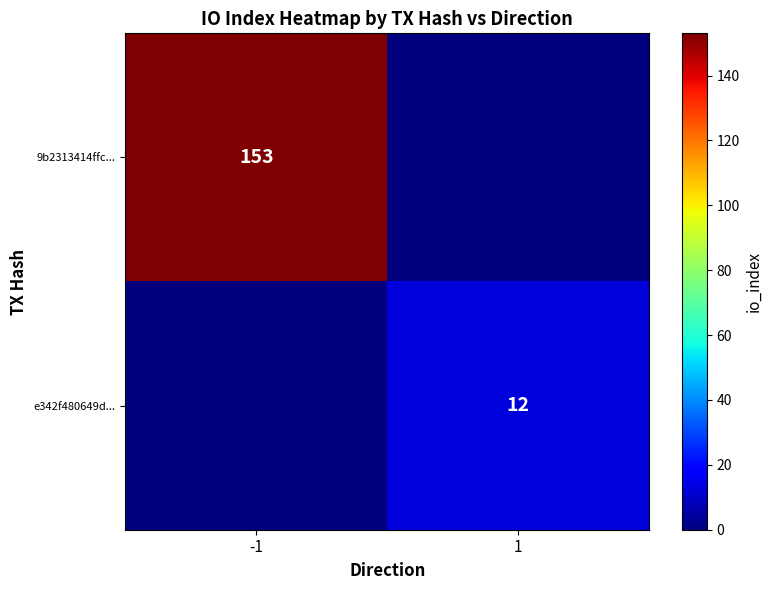

Is it true that e342f480649d... equals 22 at 1?

False